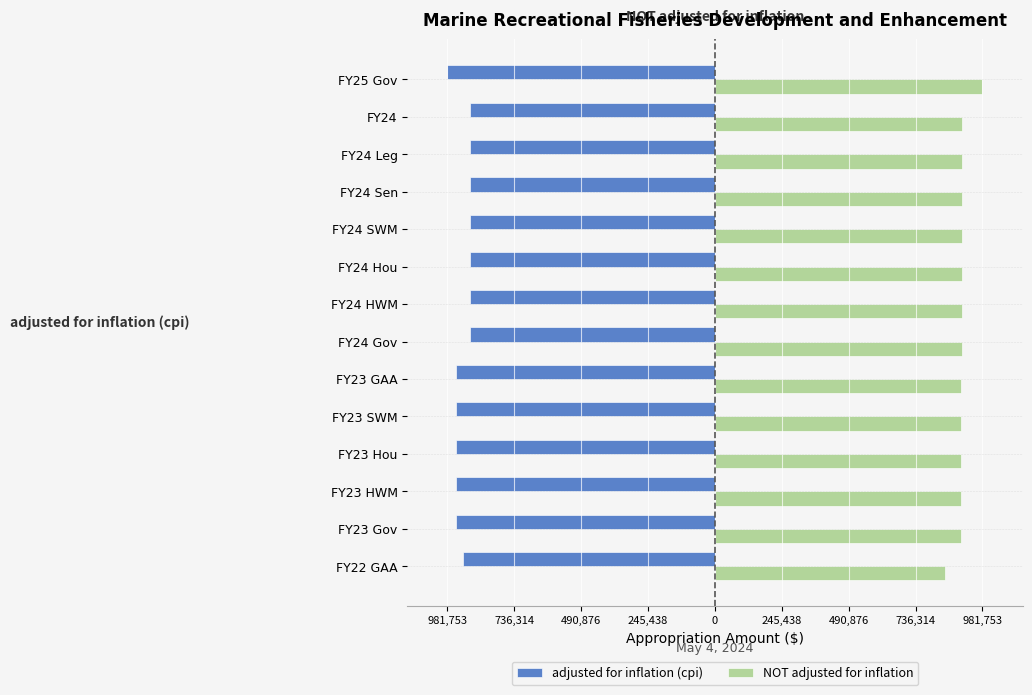

Reading left to right, extract all data points from this chart.

adjusted for inflation (cpi): -981753	-899871	-899871	-899871	-899871	-899871	-899871	-899871	-949850	-949850	-949850	-949850	-949850	-925092
NOT adjusted for inflation: 981753	907826	907826	907826	907826	907826	907826	907826	901879	901879	901879	901879	901879	843170